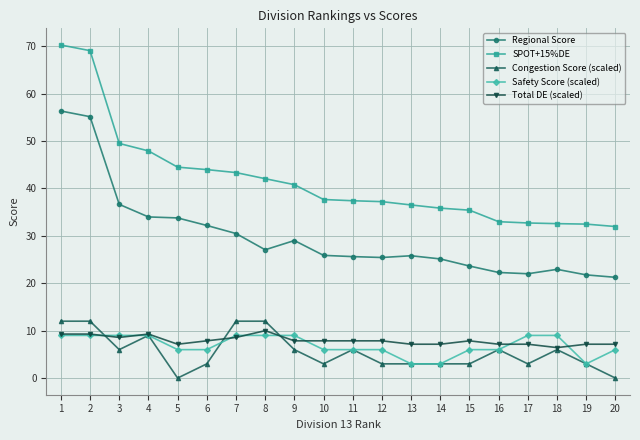

What is the difference between the highest and lowest values at 2?

60.1